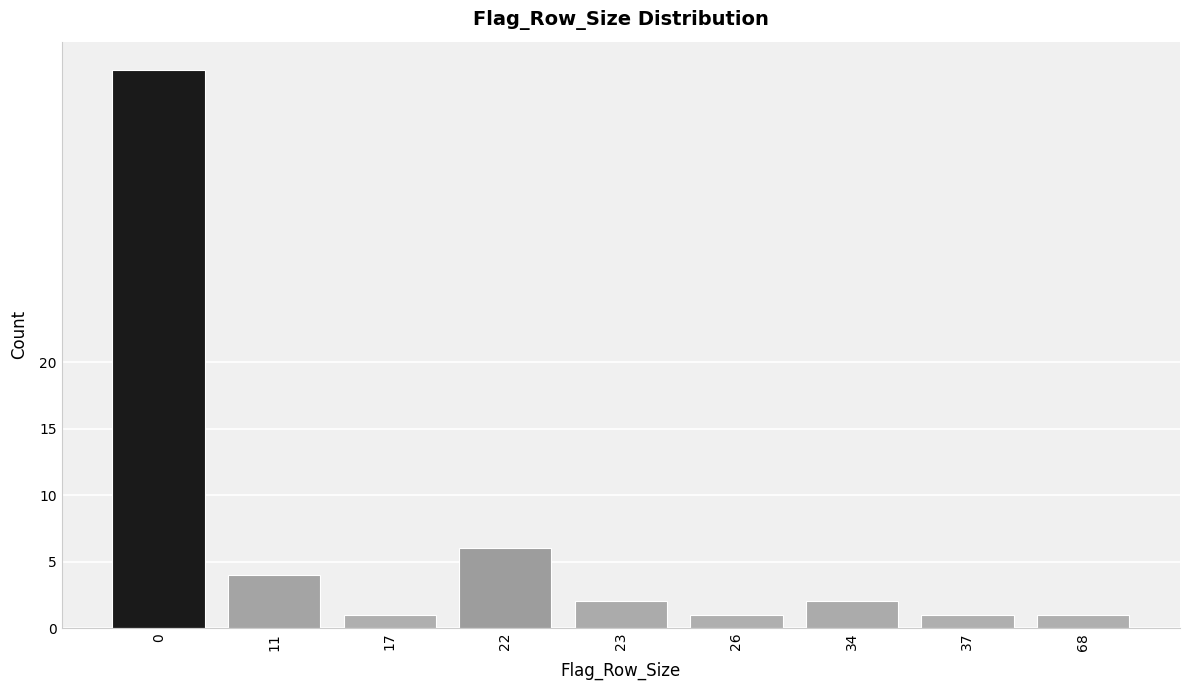

Reading left to right, what are all the values shown in this chart?

0=42	11=4	17=1	22=6	23=2	26=1	34=2	37=1	68=1